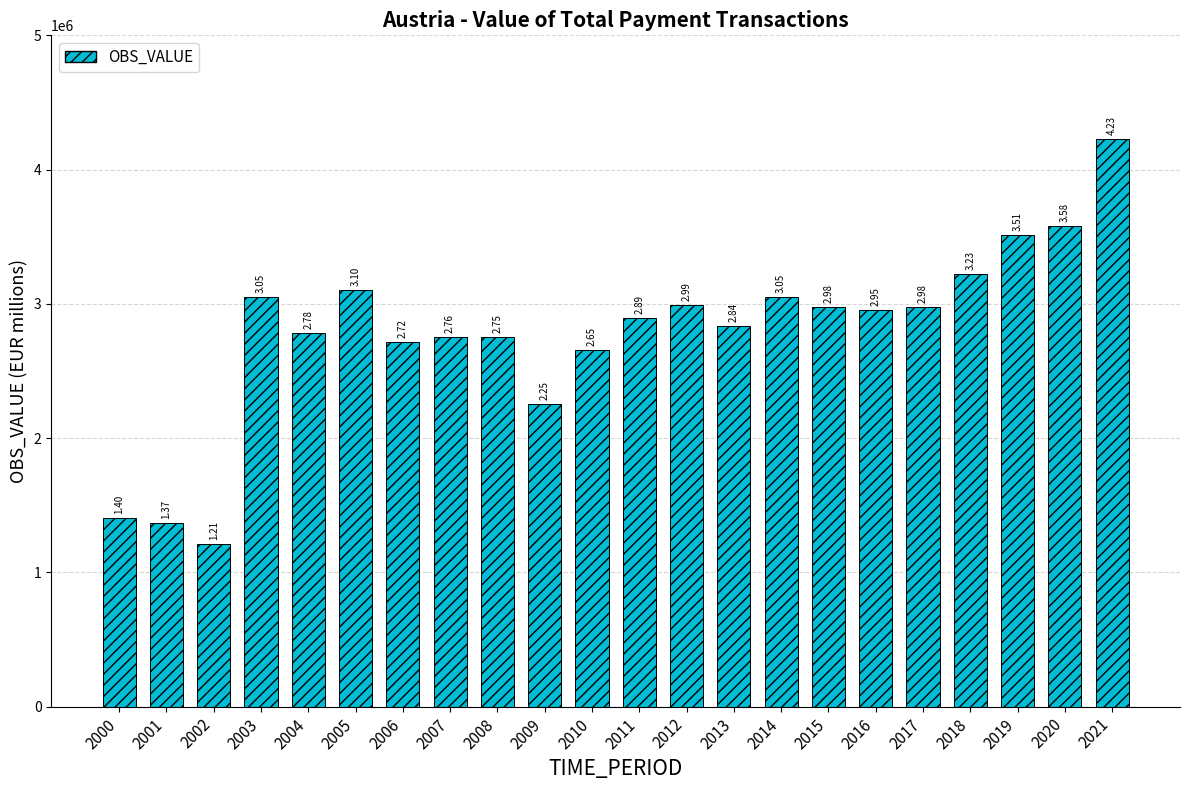

Between 2020 and 2012, which is larger?

2020